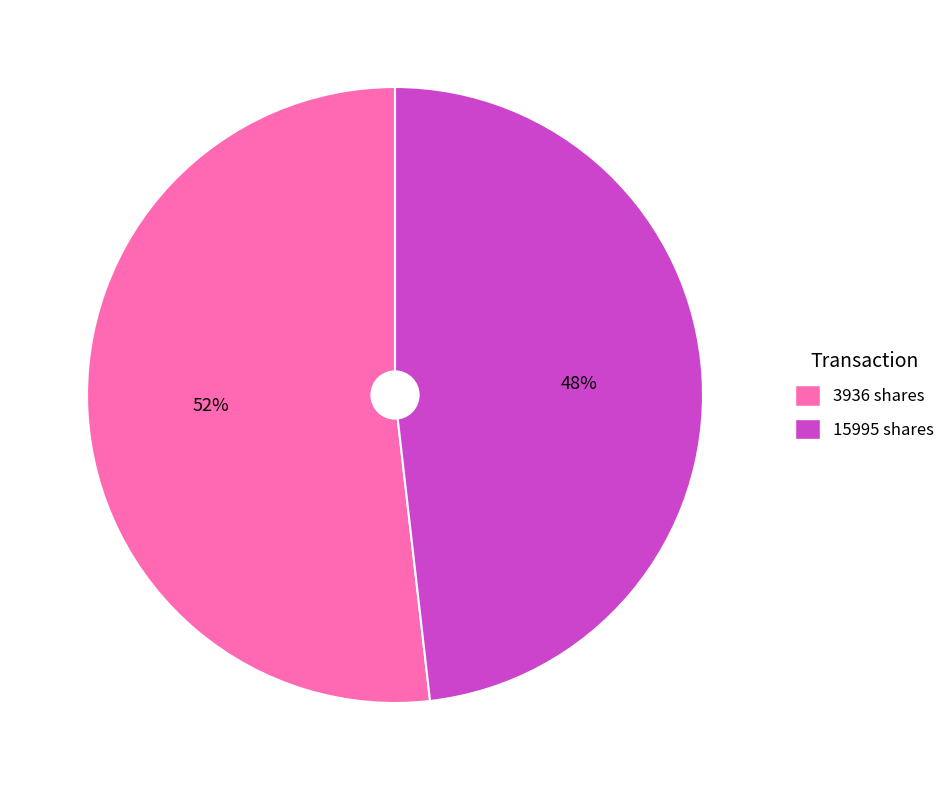

True or false: 3936 shares accounts for 41% of the total.

False